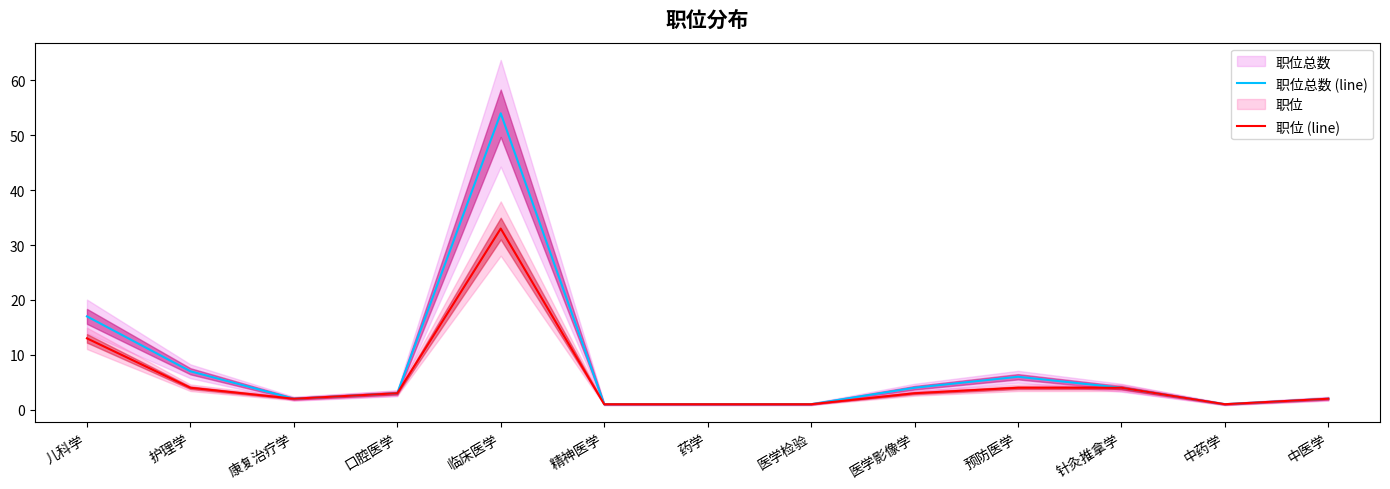

How many values in the 职位 (line) series exceed 3?

5